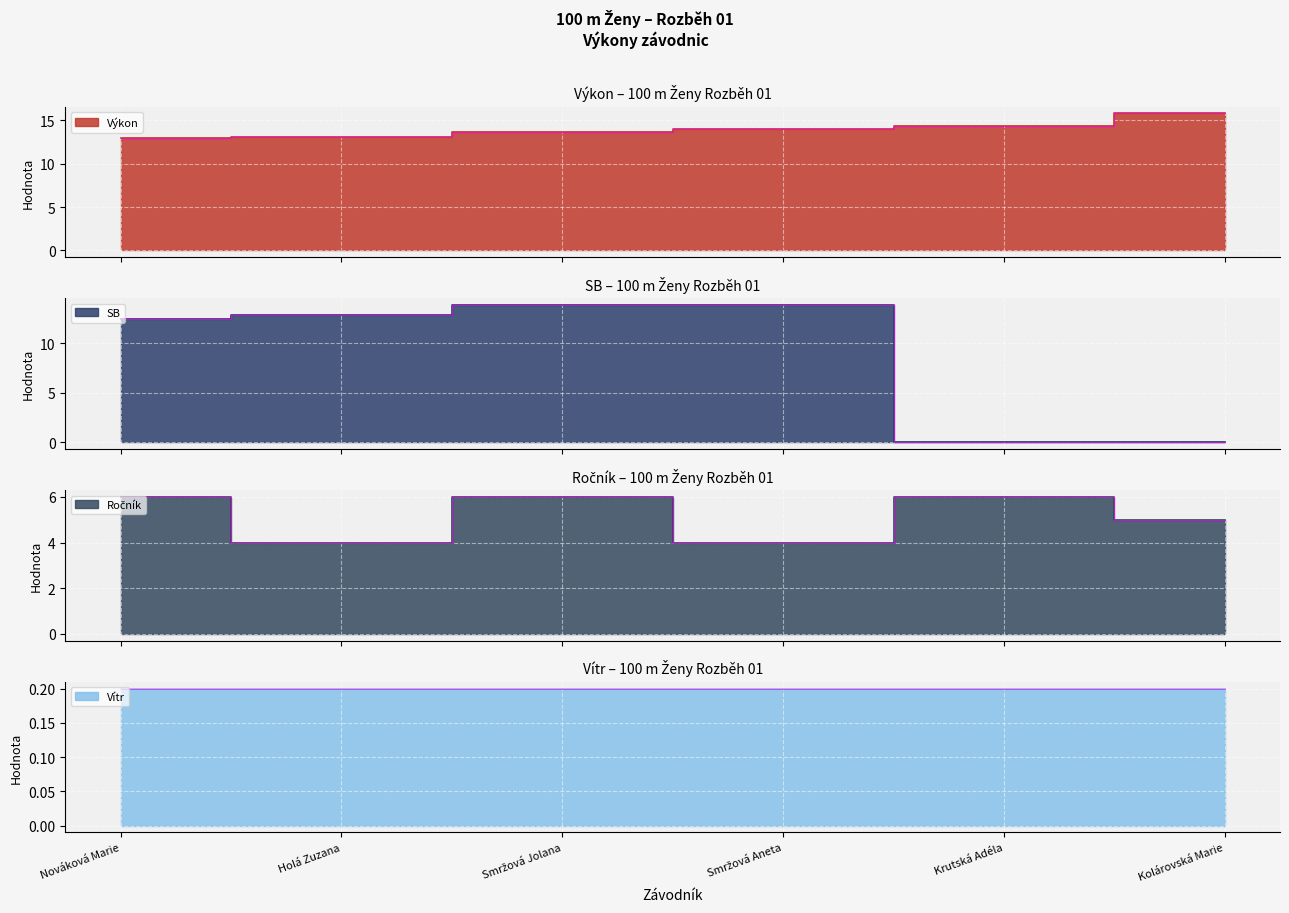

What is the difference between the highest and lowest values at Kolárovská Marie?

15.8